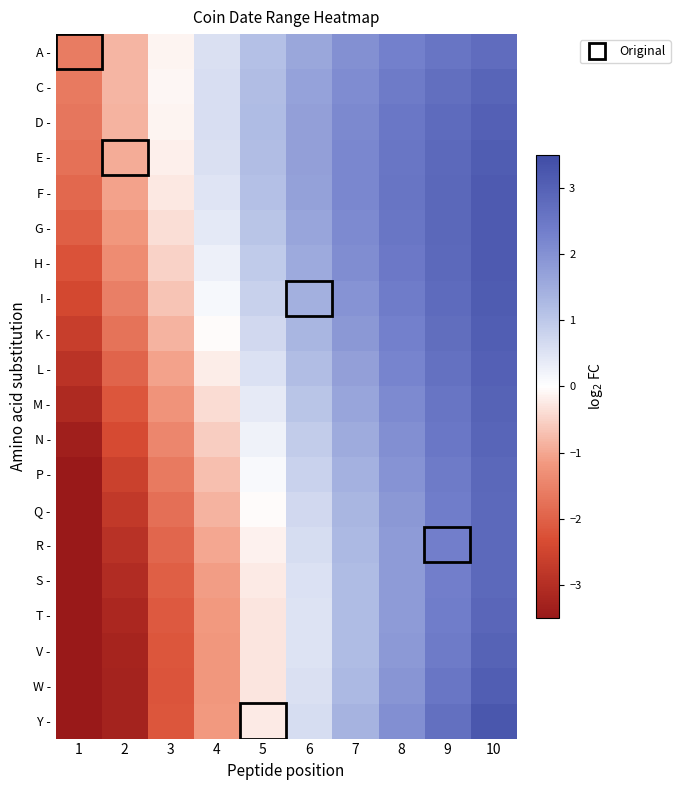

Between 4 and 5, which is larger?

5